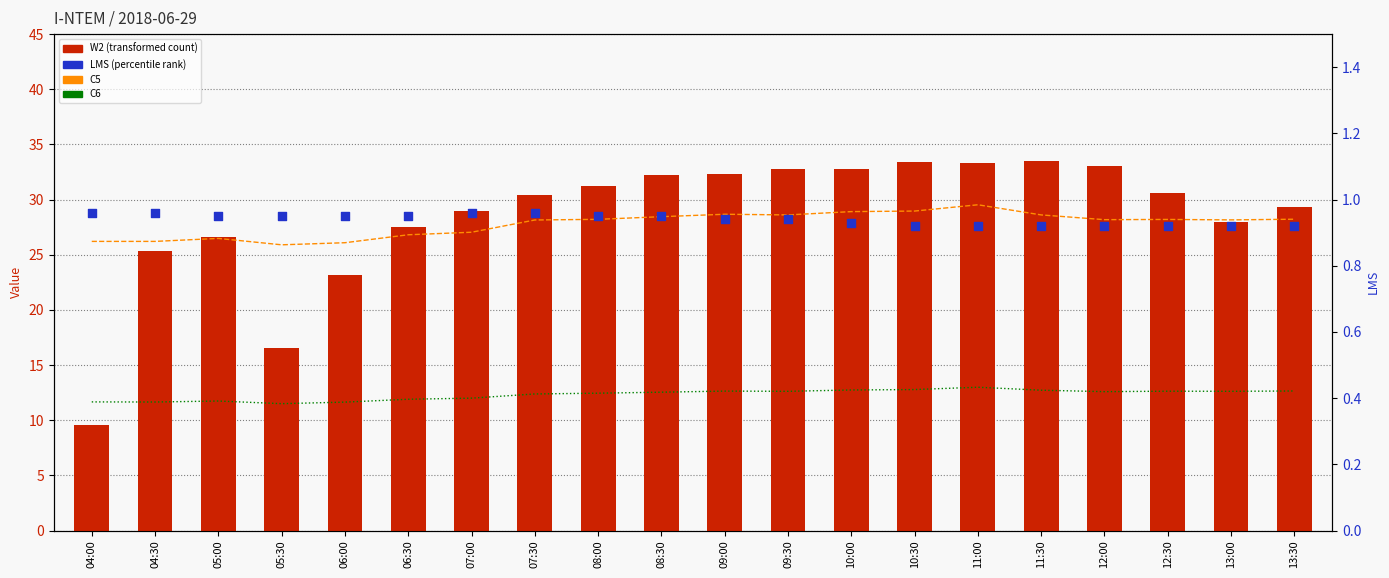

Which series has the largest total across all categories?

W2 (transformed count)